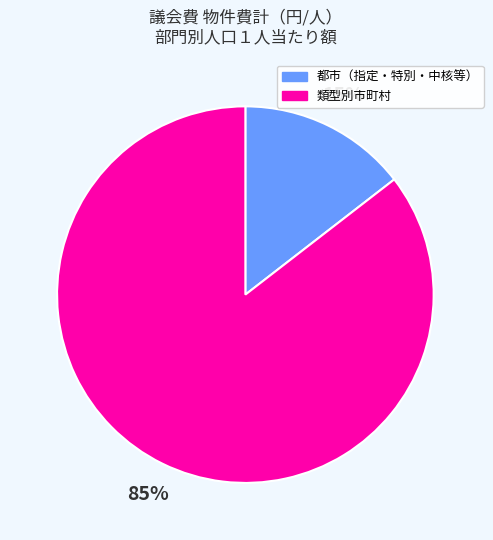

Which slice is the largest?

類型別市町村